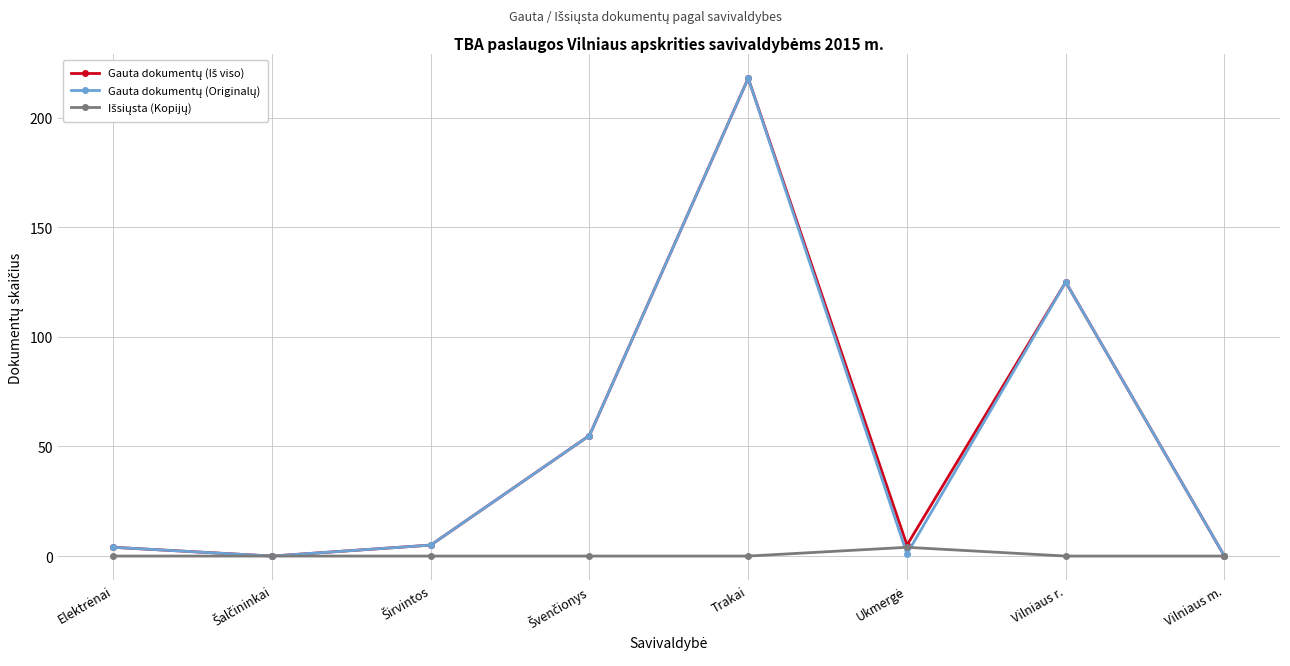

What is the label of the 1st point from the right?

Vilniaus m.